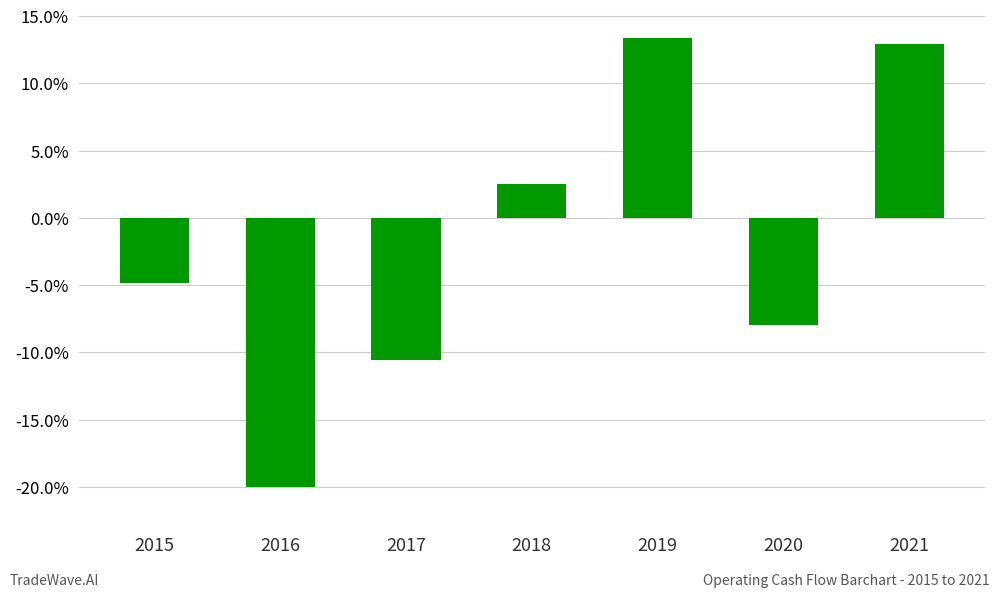

What is the value of the 4th bar from the left?

2.5